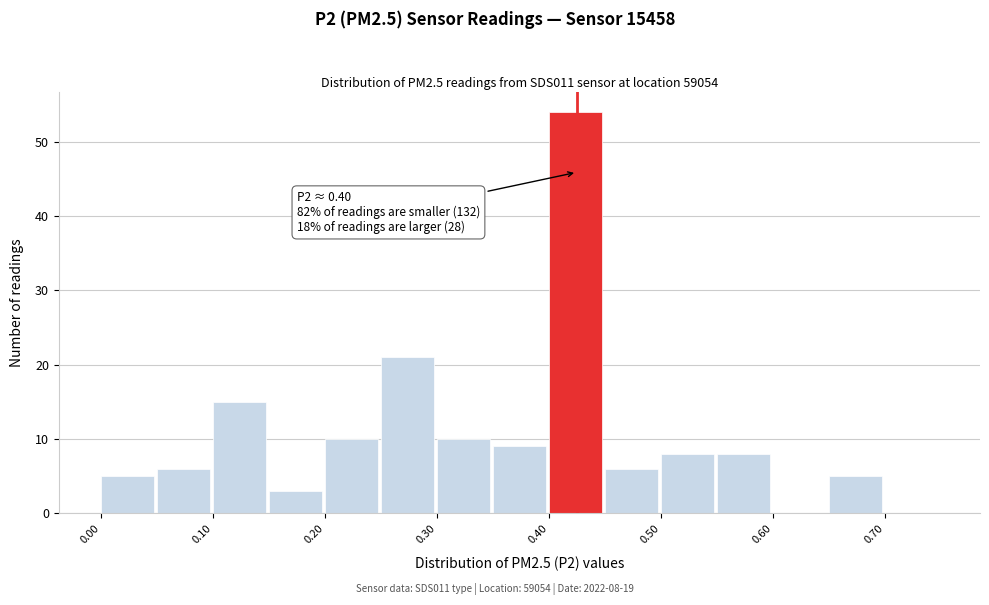

Over which range of the x-axis is the bar tallest?

0.40 to 0.45